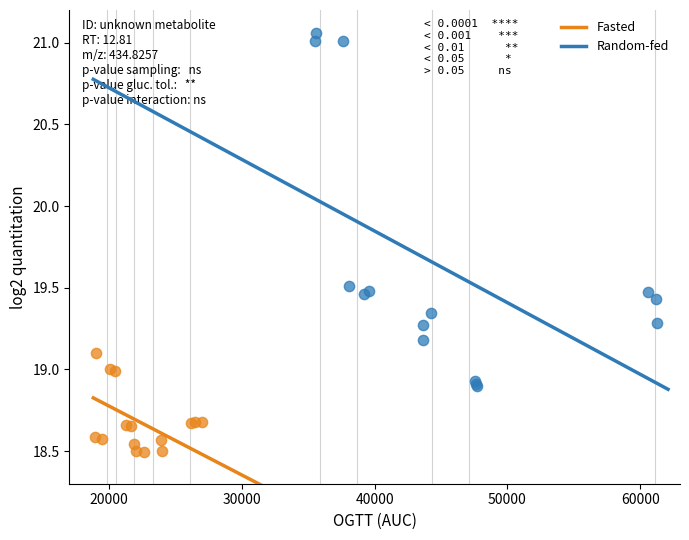

Which series reaches the maximum Y coordinate?

Random-fed